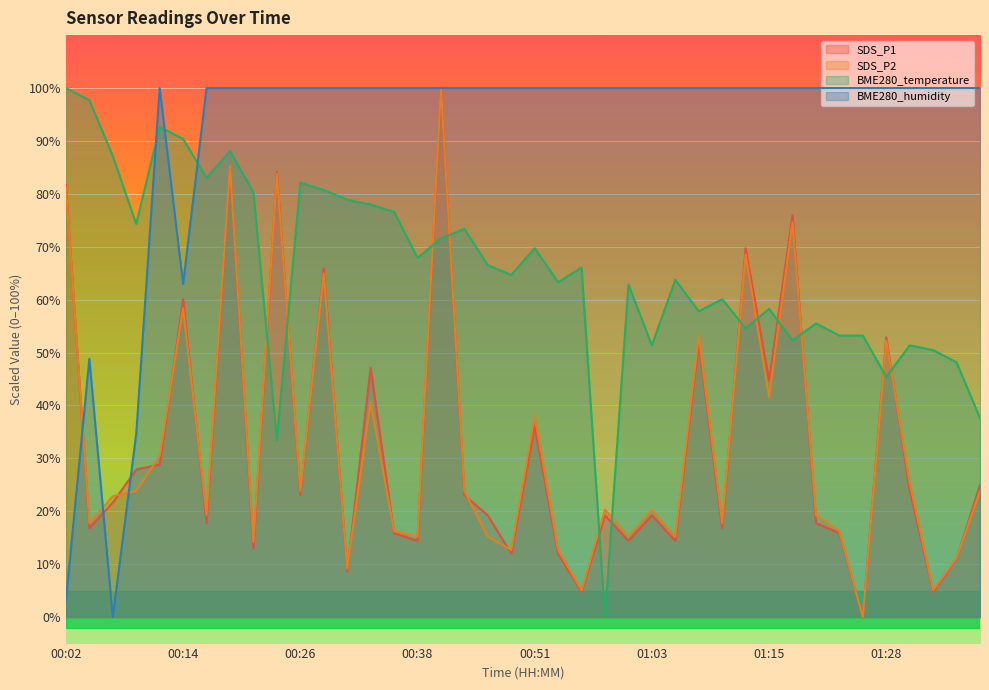

At 01:10, list the series in order from smallest to largest.

SDS_P1, SDS_P2, BME280_temperature, BME280_humidity